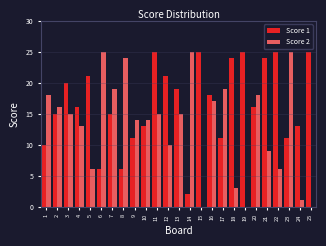

True or false: Score 2 has a value of 1 at 24.

True